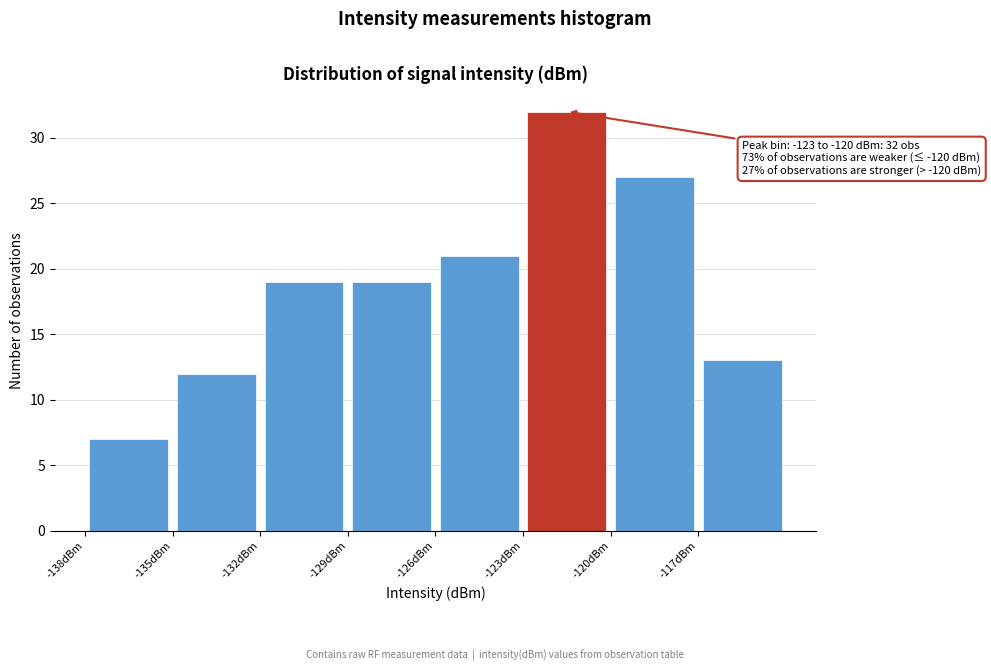

Which range on the x-axis has the tallest bar?

-123 to -120